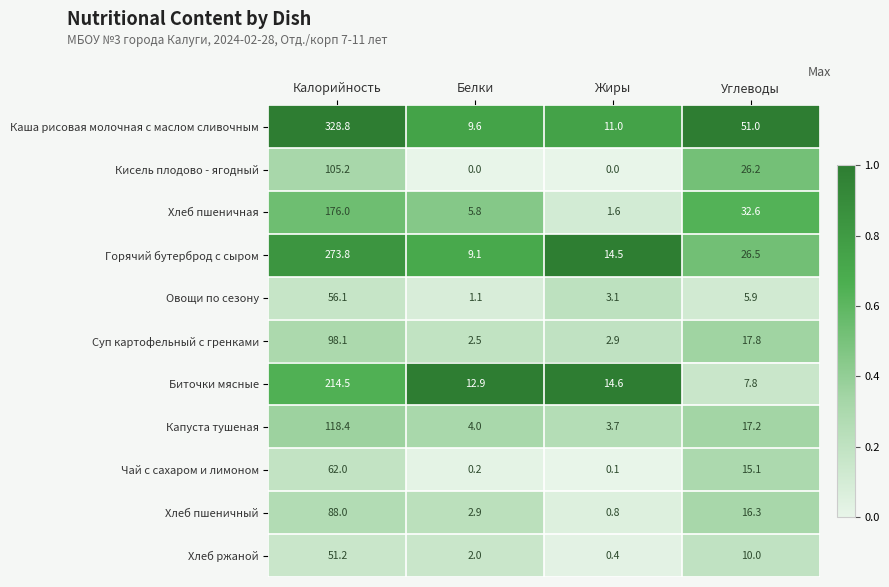

What is the difference between the highest and lowest values at Жиры?

14.6